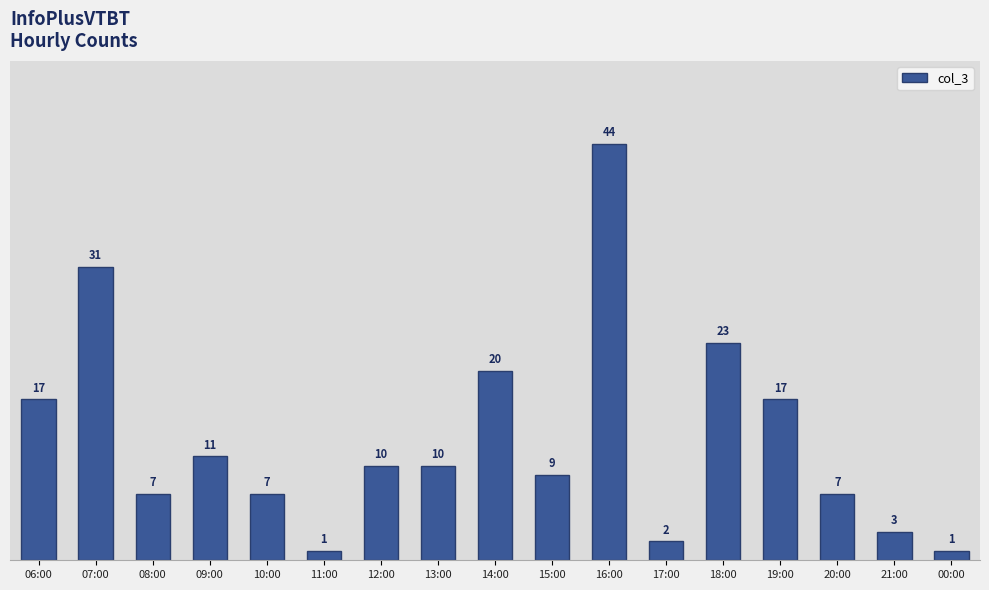

What is the label of the 13th bar from the right?

10:00